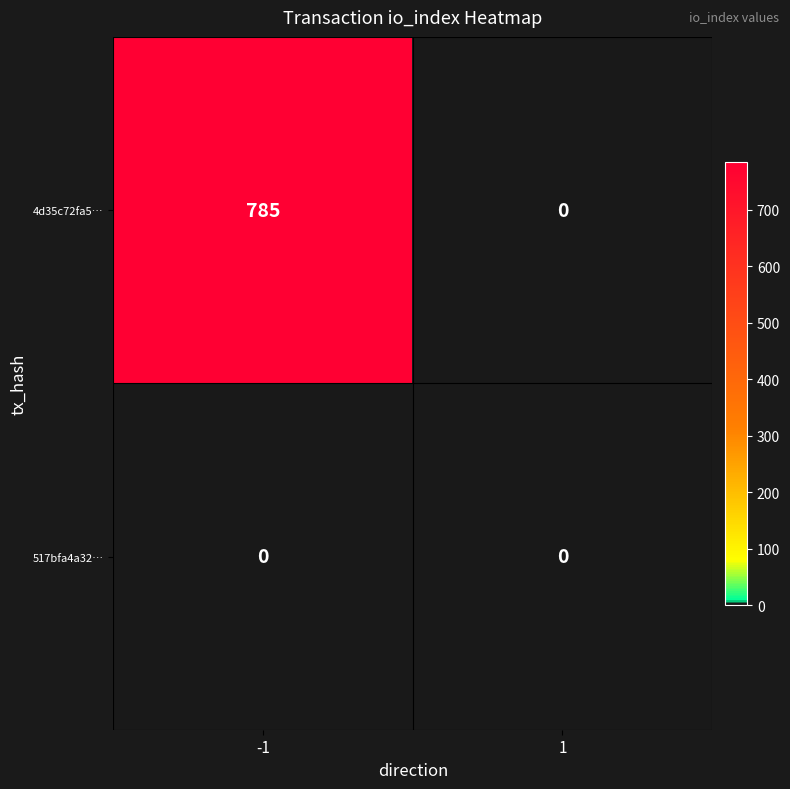

Reading right to left, list all the values displayed in this chart.

4d35c72fa5…: 1=0	-1=785
517bfa4a32…: 1=0	-1=0